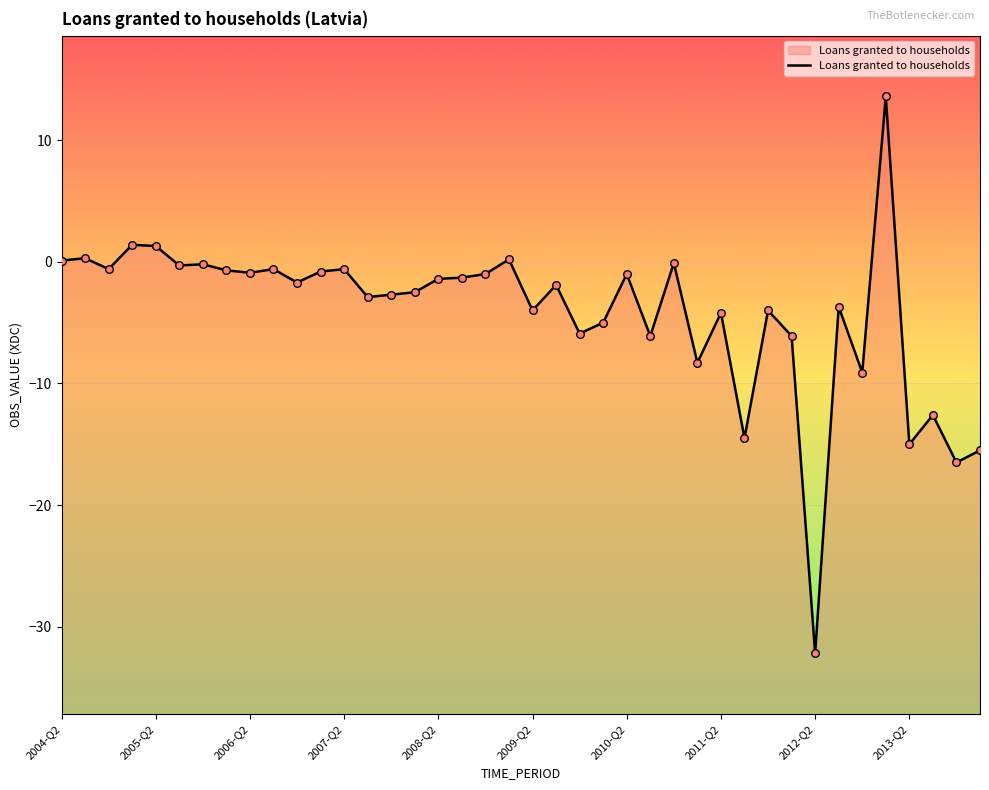

Between 25 and 2010-Q2, which is larger?

2010-Q2